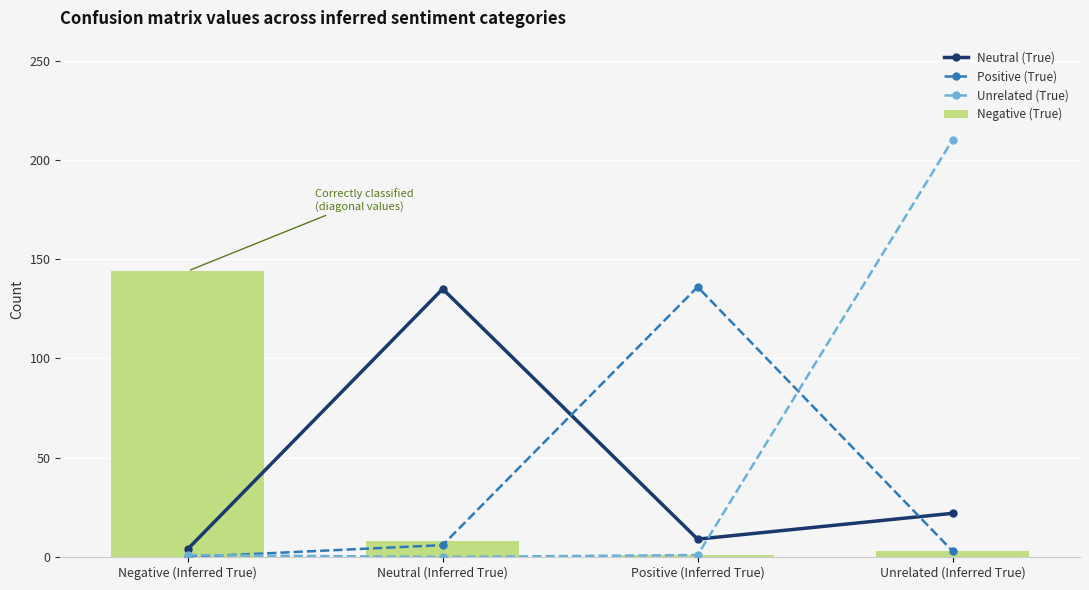

Rank the series at Neutral (Inferred True) from lowest to highest value.

Unrelated (True), Positive (True), Negative (True), Neutral (True)